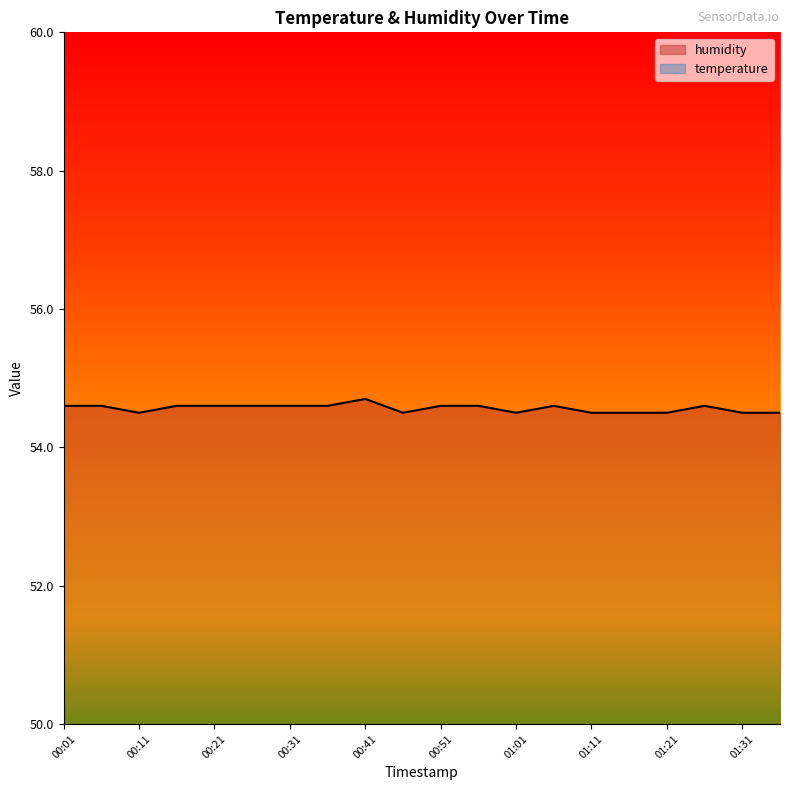

Reading left to right, what are all the values shown in this chart?

00:01=54.6	00:06=54.6	00:11=54.5	00:16=54.6	00:21=54.6	00:26=54.6	00:31=54.6	00:36=54.6	00:41=54.7	00:46=54.5	00:51=54.6	00:56=54.6	01:01=54.5	01:06=54.6	01:11=54.5	01:16=54.5	01:21=54.5	01:26=54.6	01:31=54.5	01:36=54.5